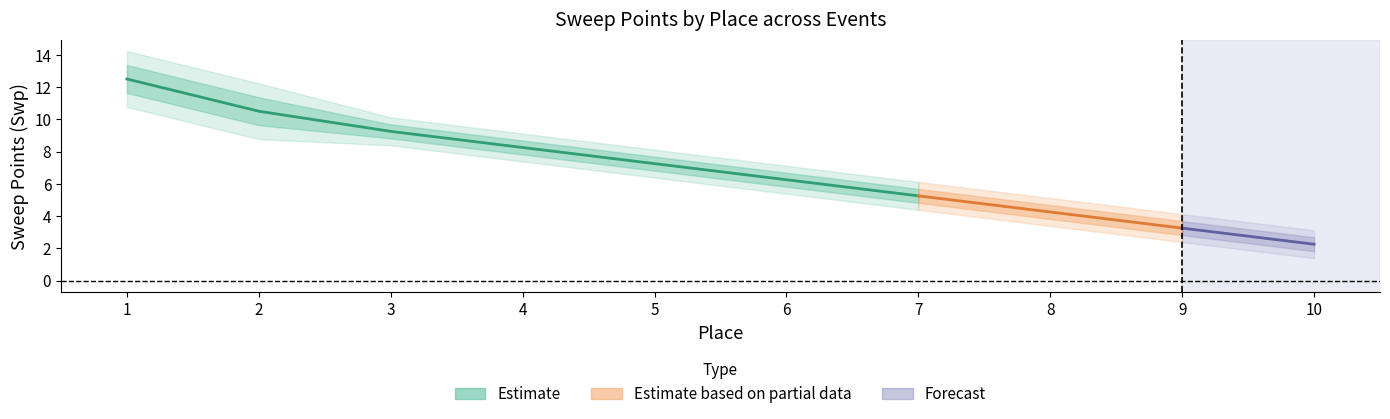

How many values in the Contemporary Music series exceed 8?

4